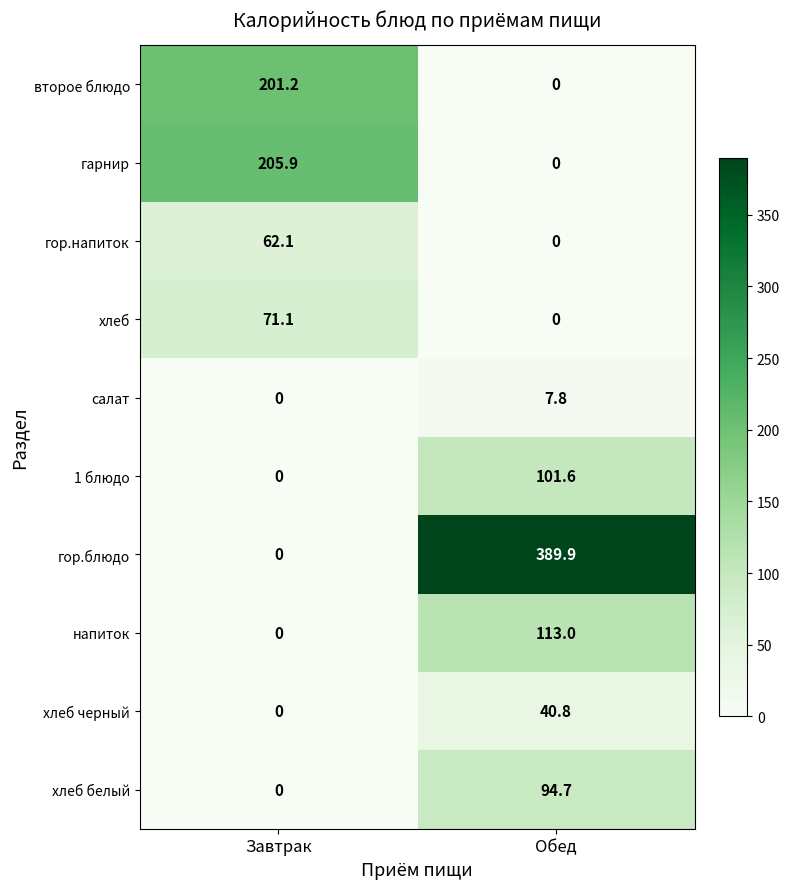

Reading left to right, extract all data points from this chart.

второе блюдо: Завтрак=201.2	Обед=0.0
гарнир: Завтрак=205.9	Обед=0.0
гор.напиток: Завтрак=62.1	Обед=0.0
хлеб: Завтрак=71.1	Обед=0.0
салат: Завтрак=0.0	Обед=7.8
1 блюдо: Завтрак=0.0	Обед=101.6
гор.блюдо: Завтрак=0.0	Обед=389.9
напиток: Завтрак=0.0	Обед=113.0
хлеб черный: Завтрак=0.0	Обед=40.8
хлеб белый: Завтрак=0.0	Обед=94.7